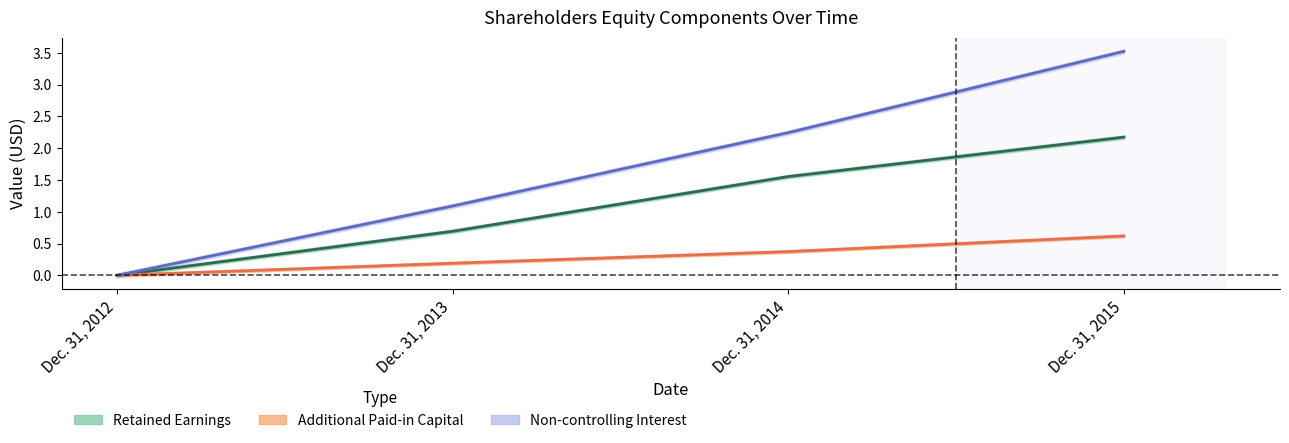

Rank the categories by Non-controlling Interest value from lowest to highest.

Dec. 31, 2012, Dec. 31, 2013, Dec. 31, 2014, Dec. 31, 2015